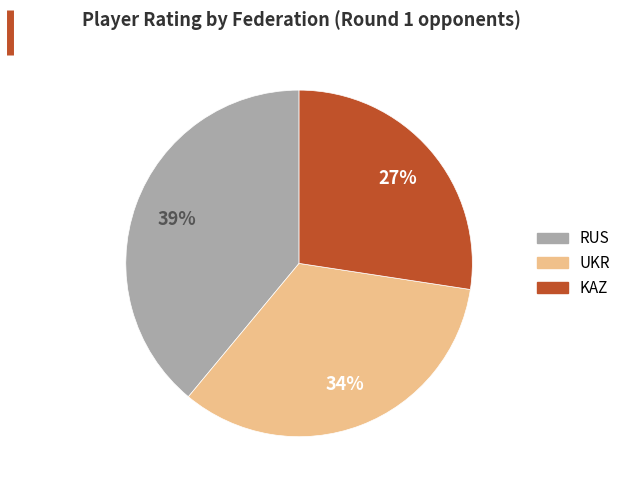

To the nearest percent, what is the average slice percentage?

33%